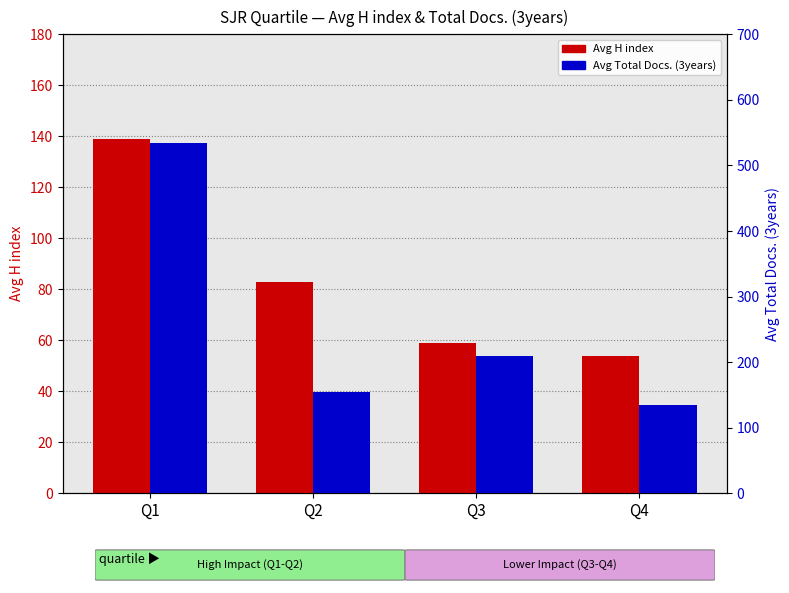

What are all the series names shown in the legend?

Avg H index, Avg Total Docs. (3years)